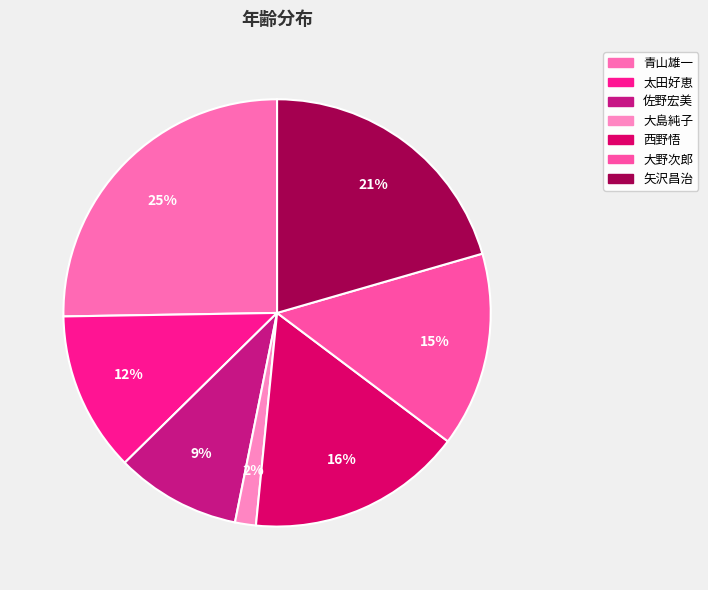

What is the ratio of the value at 太田好恵 to the value at 大野次郎?

0.8